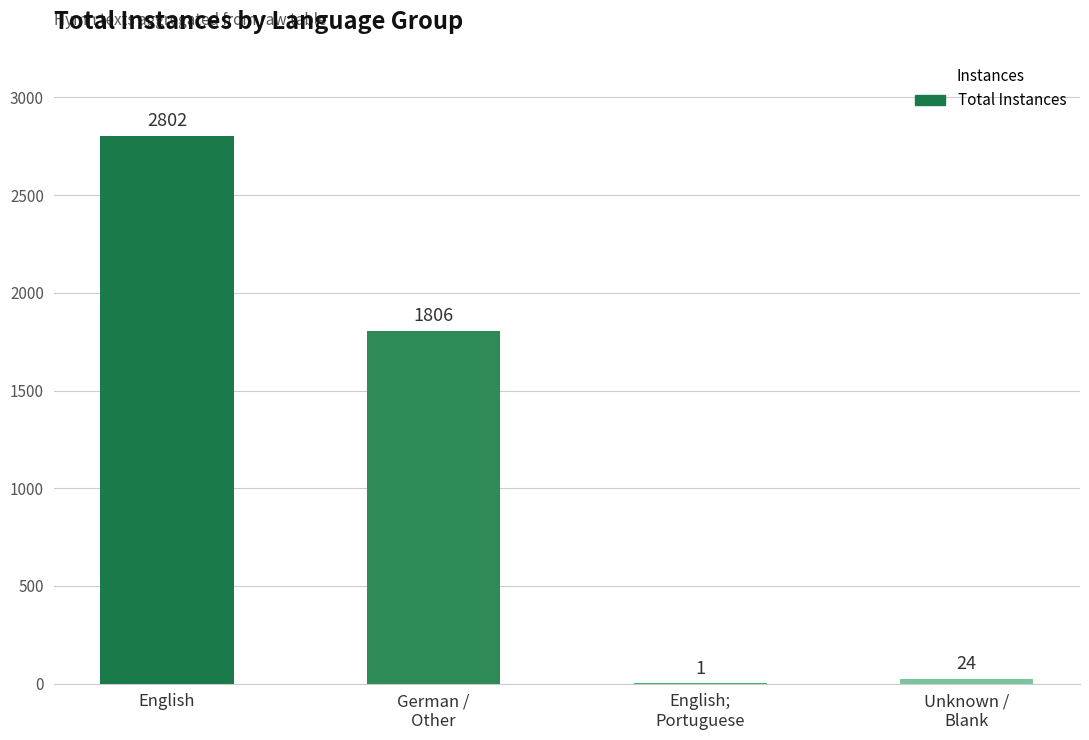

Where is the data nearest to the value 1401?

German /
Other